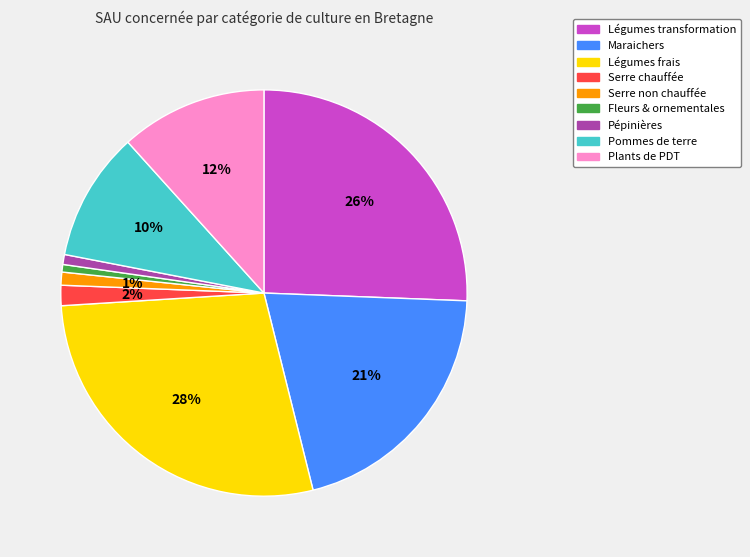

Which has a higher value, Serre non chauffée or Maraichers?

Maraichers